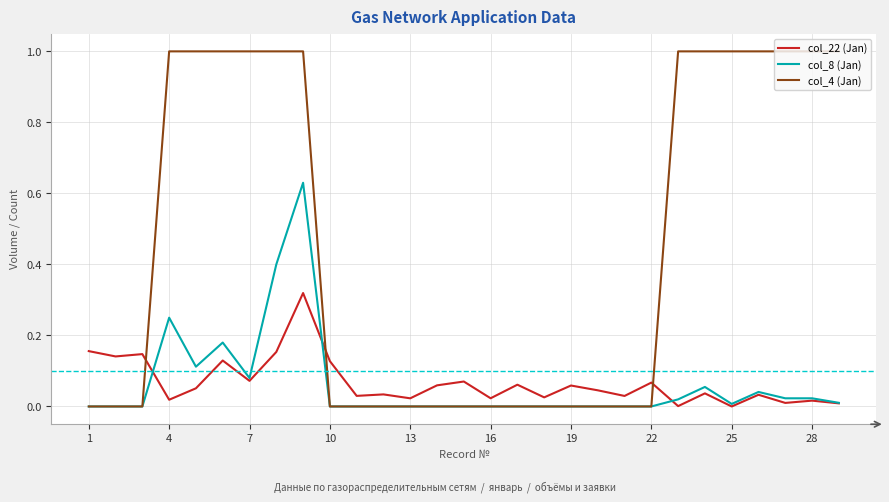

List the series in order of their peak value, lowest first.

col_22 (Jan), col_8 (Jan), col_4 (Jan)